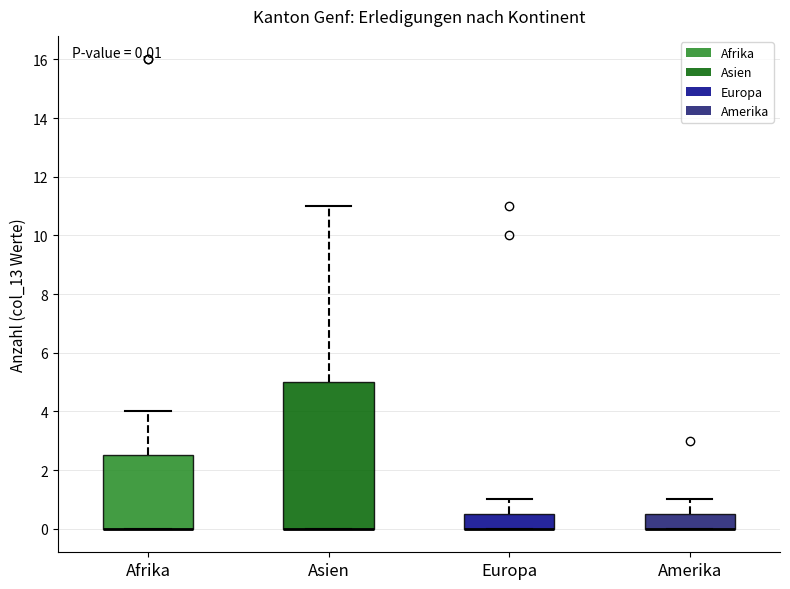

Which box is the tallest, from its lower edge to its upper edge?

Asien